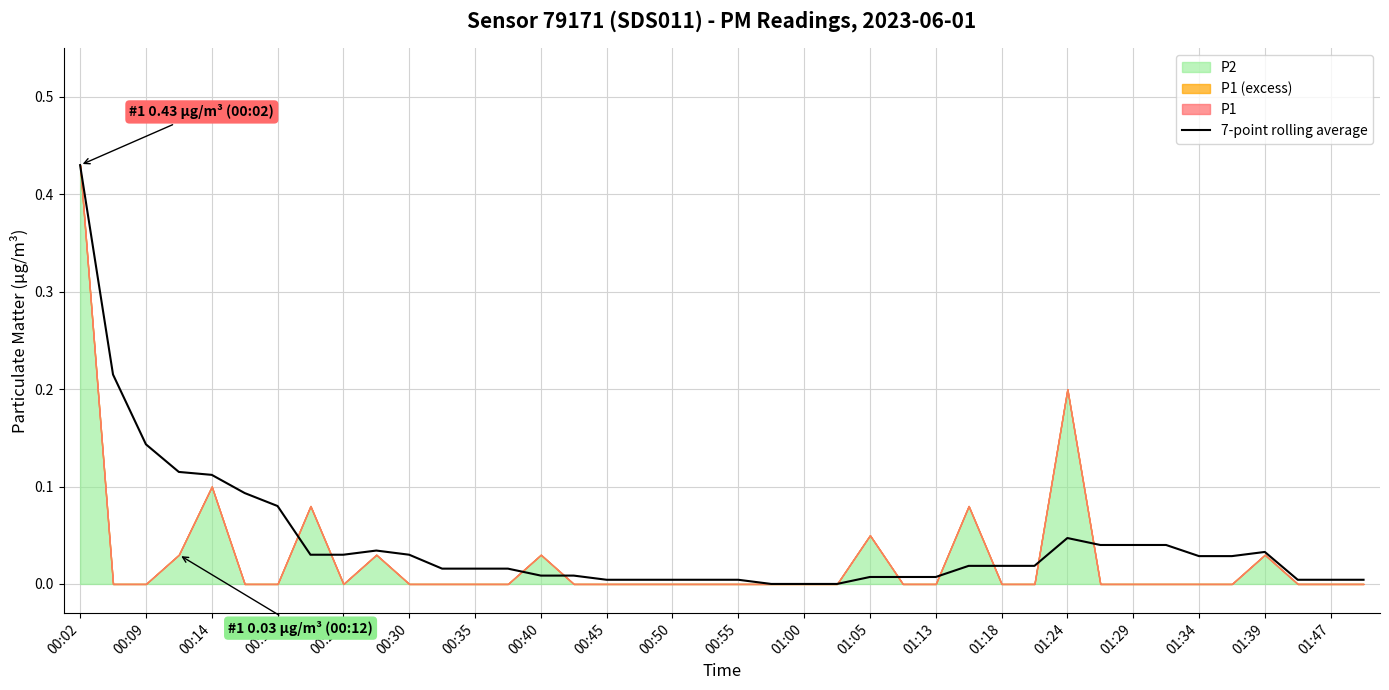

At which label does 7-point rolling average reach its peak?

00:02